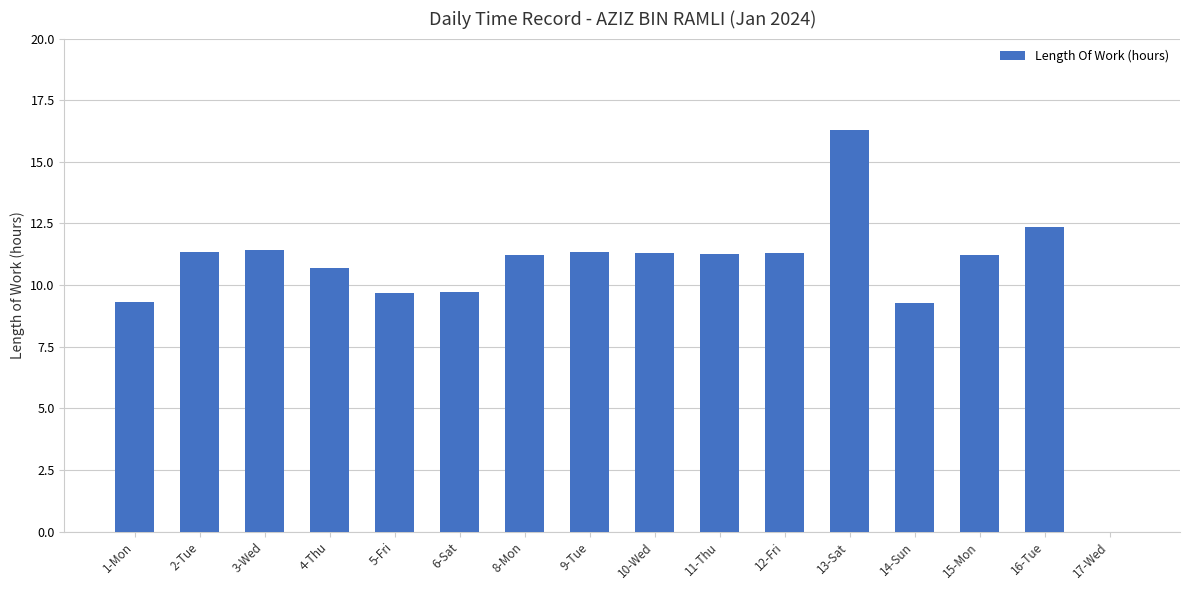

How many distinct data groups are displayed?

1